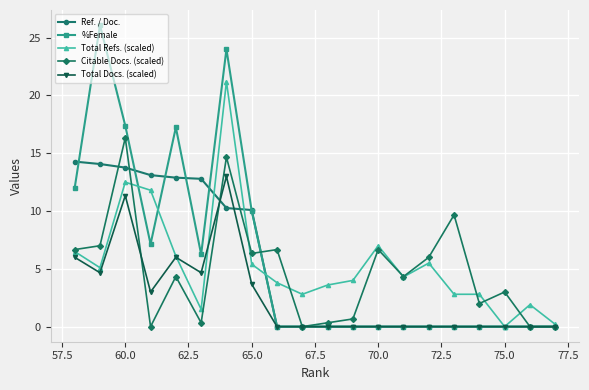

How many lines are shown in the chart?

5